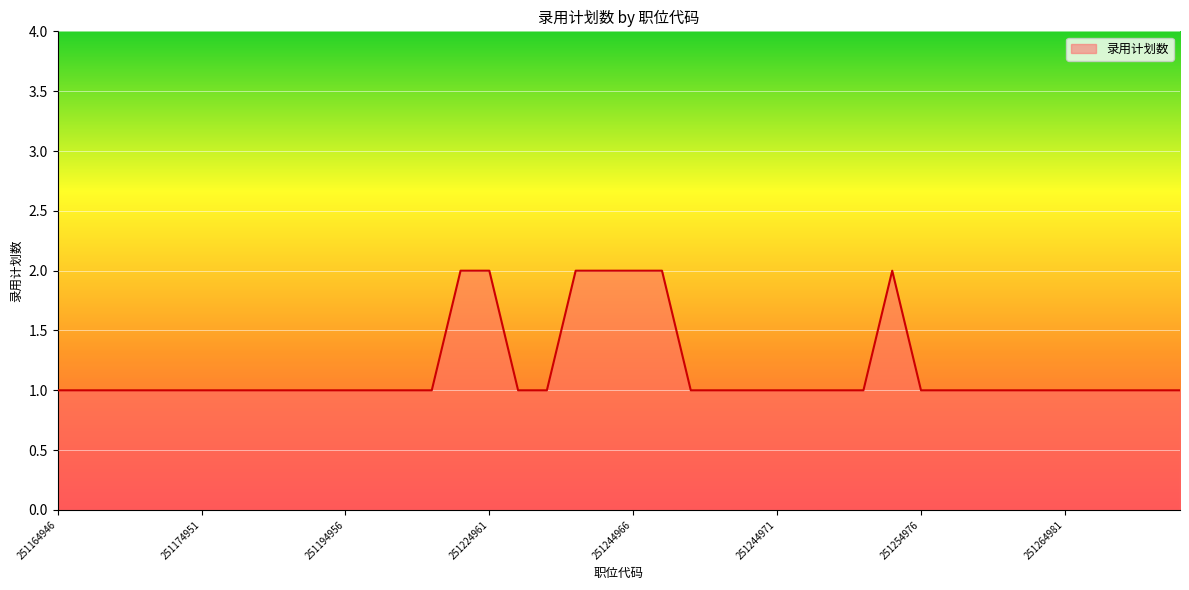

How many lines are shown in the chart?

1